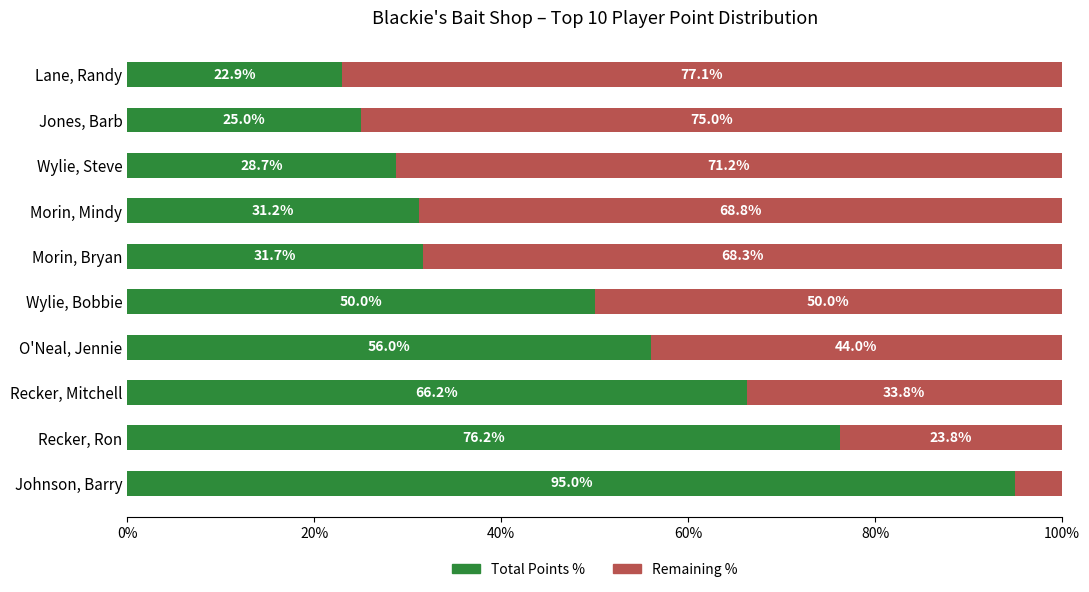

What is the total value across all series at Johnson, Barry?

100.0